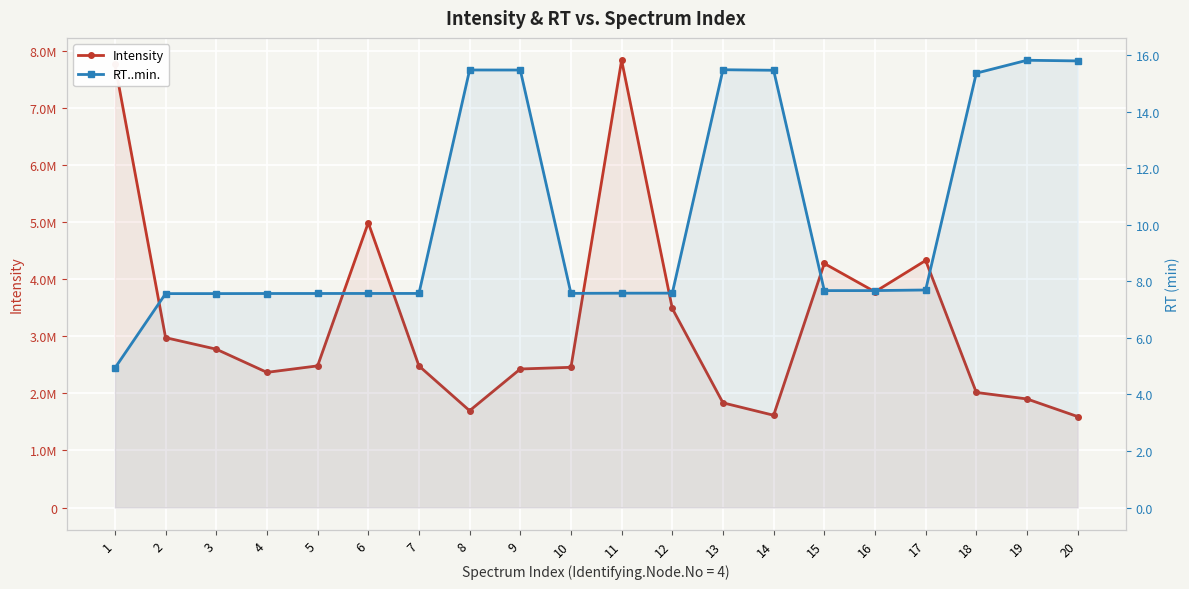

Is the value of Intensity at 16 greater than the value of RT..min. at 2?

Yes